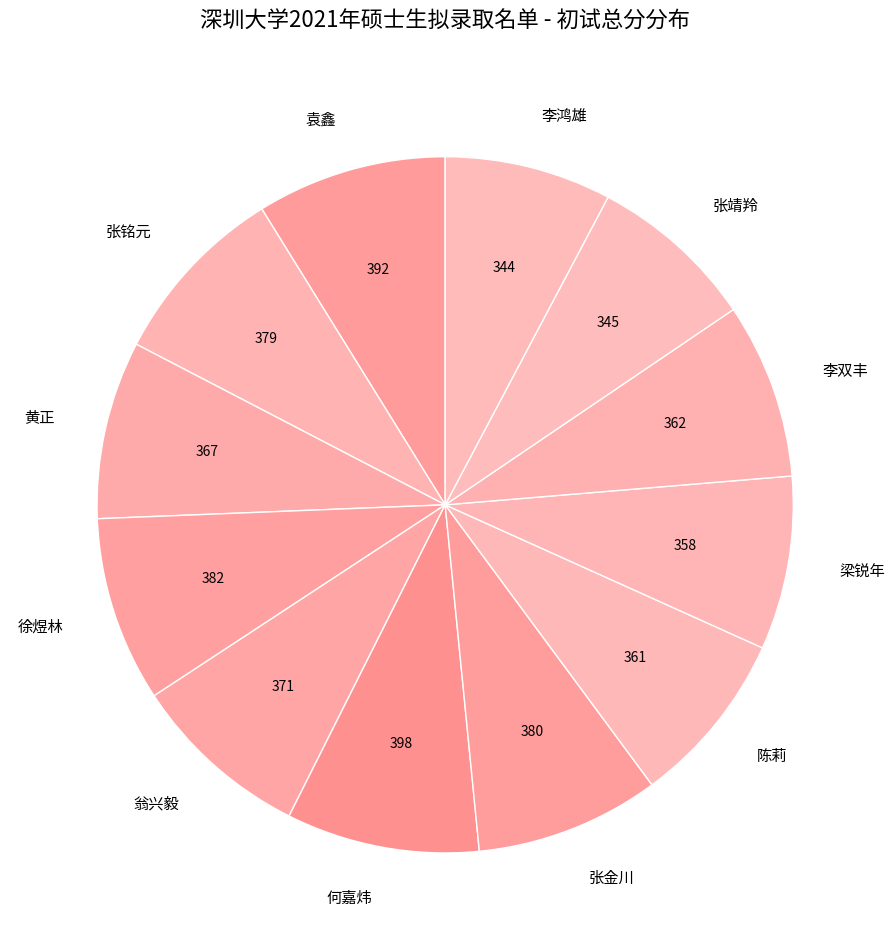

Is it true that 袁鑫 is 24% of the pie?

False